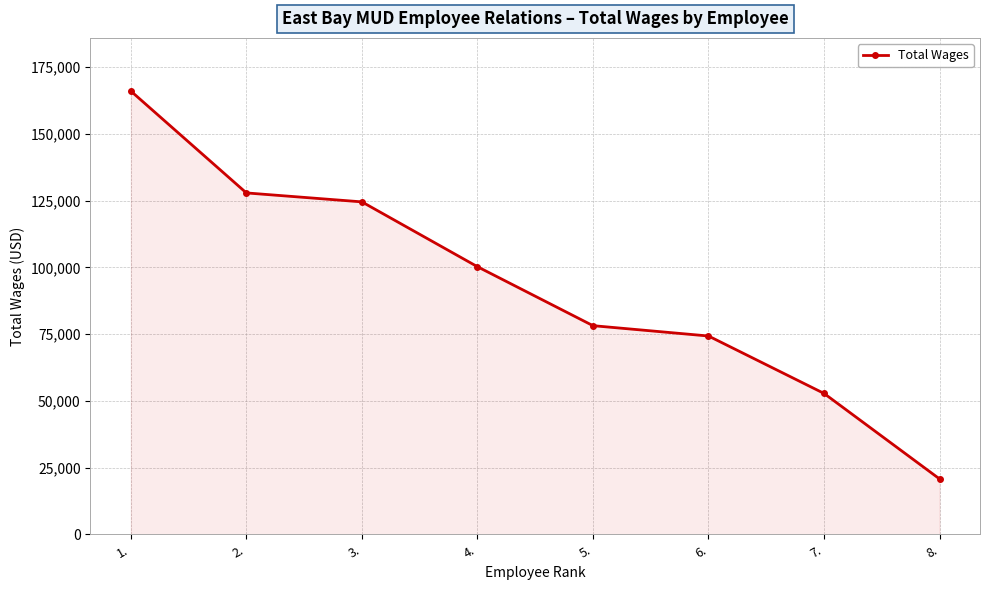

Does the chart have visible grid lines?

Yes